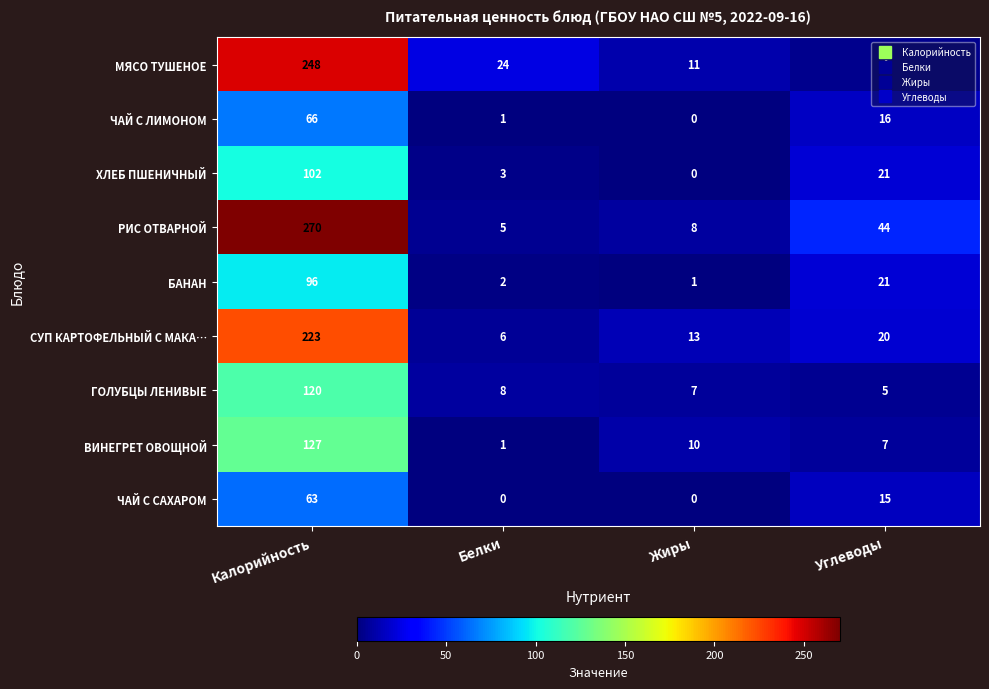

At which category is the sum across all series the highest?

Калорийность